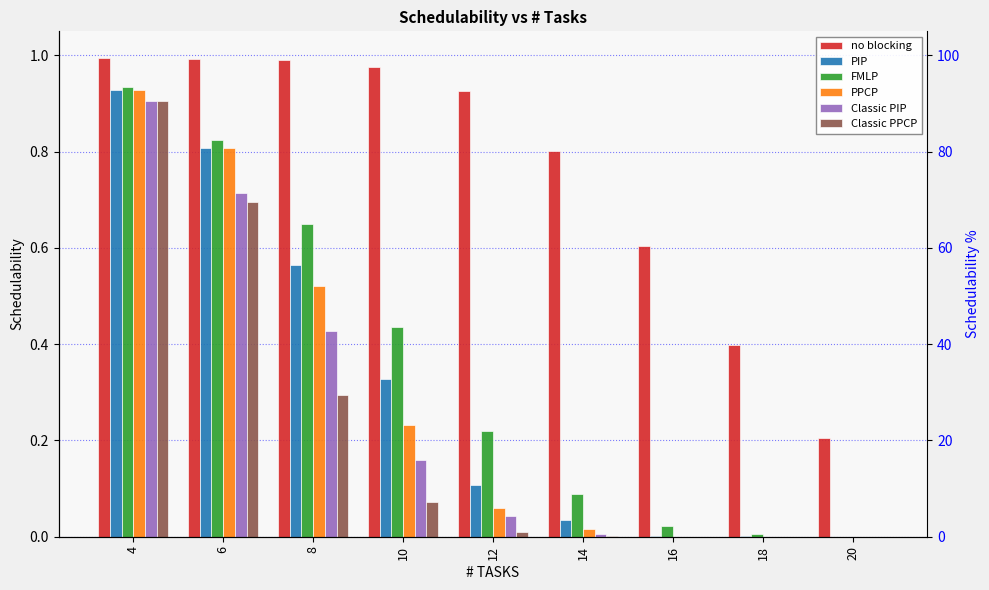

What is the approximate value of no blocking at 18?

0.4